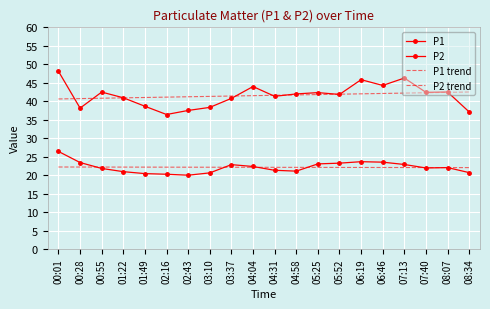

Where is P2 nearest to the value 23?

05:25